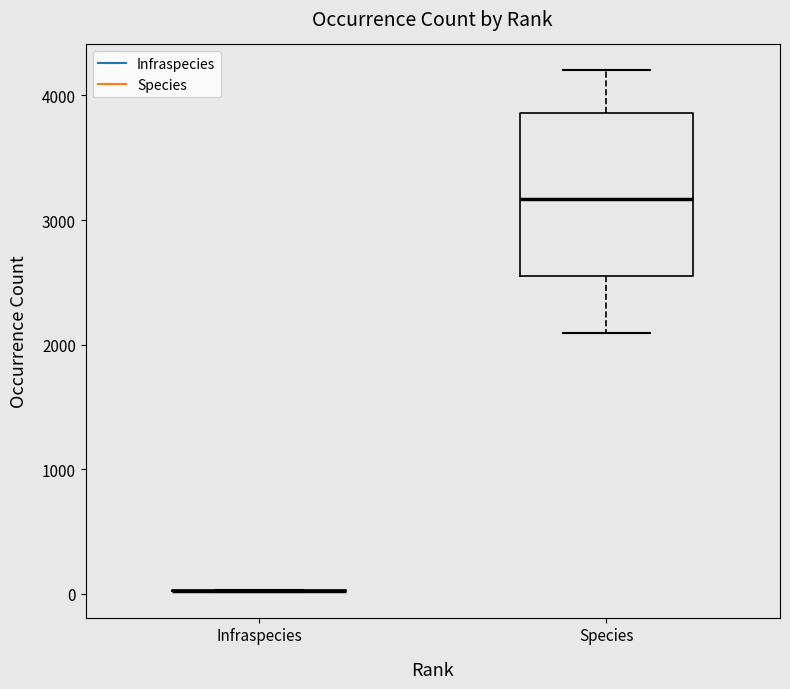

Comparing the boxes themselves (not the whiskers), which one is the tallest?

Species